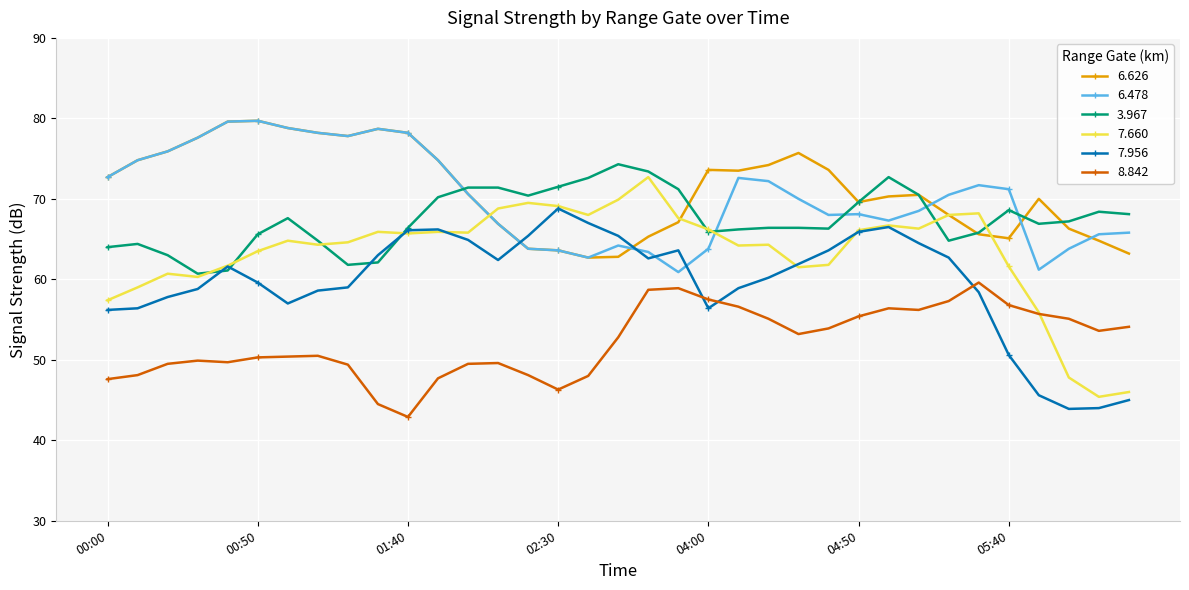

What is the minimum value for 7.660?

45.4